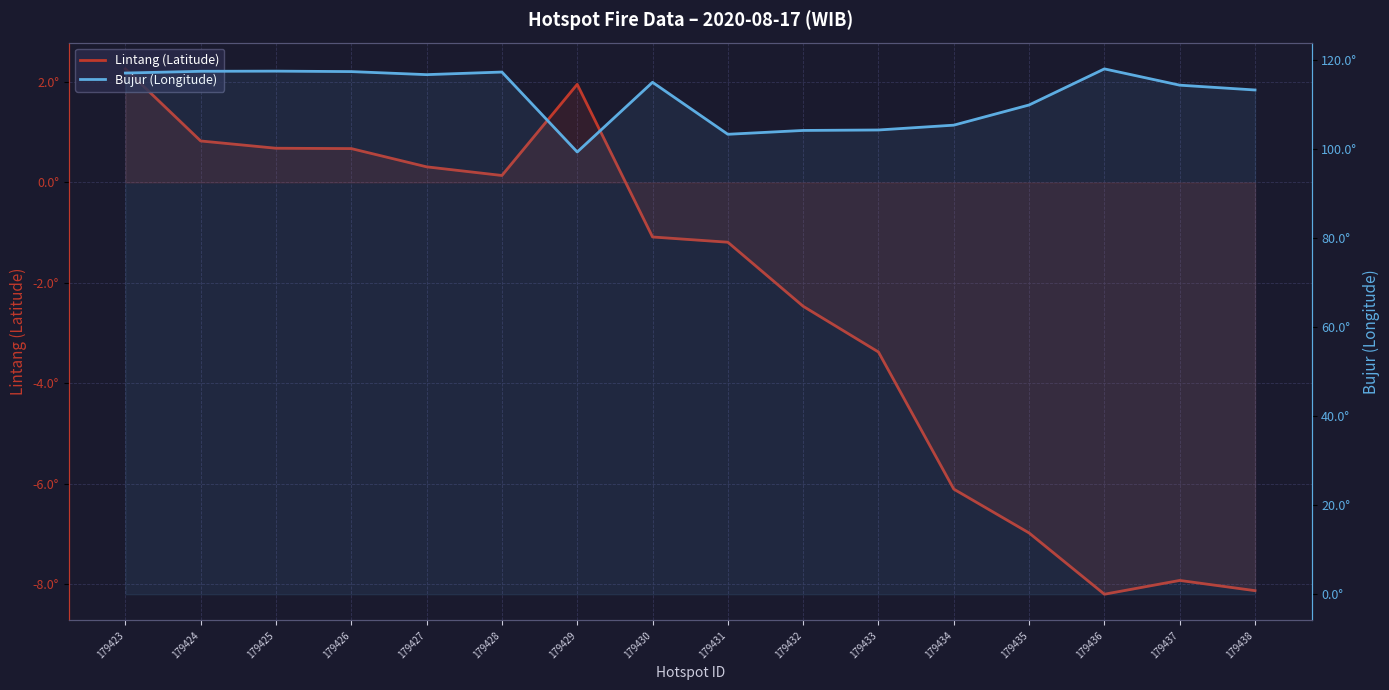

Rank the series at 179428 from highest to lowest value.

Bujur (Longitude), Lintang (Latitude)